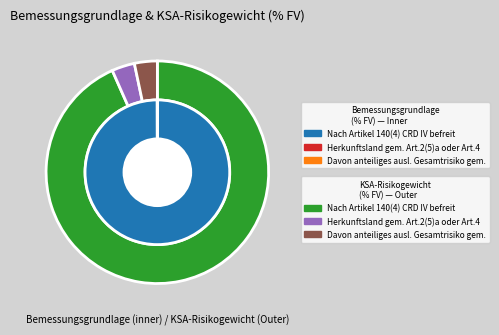

What percentage is NOT represented by Herkunftsland gem. Art.2(5)a oder Art.4?

100.0%